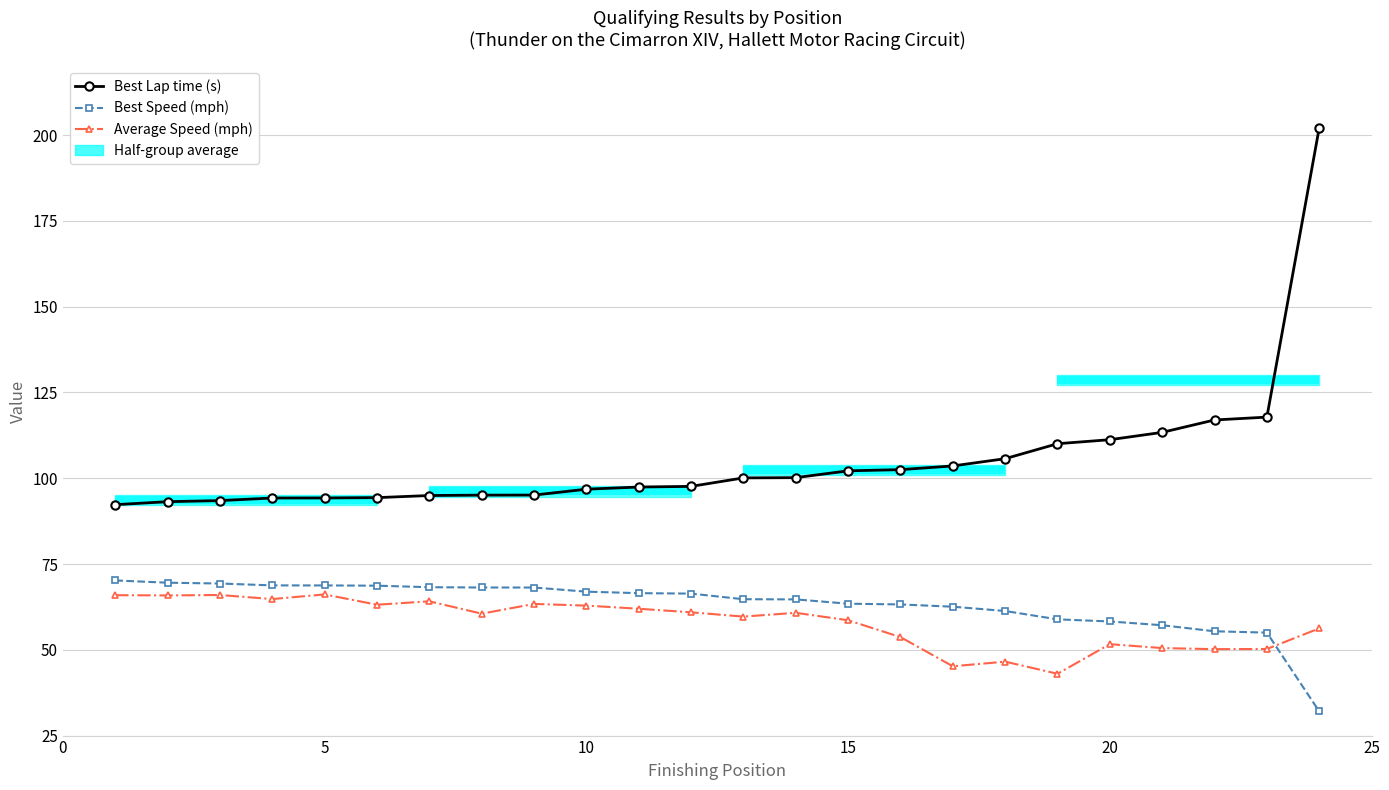

What is the minimum value for Average Speed (mph)?

43.0